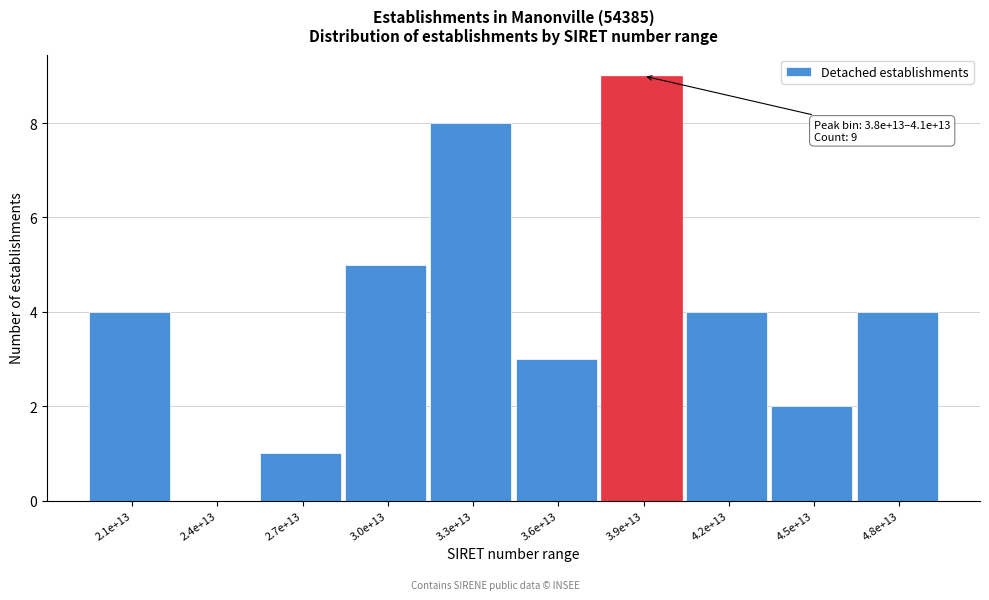

Reading left to right, transcribe all the data shown in this chart.

2.1e+13=4	2.4e+13=0	2.7e+13=1	3.0e+13=5	3.3e+13=8	3.6e+13=3	3.9e+13=9	4.2e+13=4	4.5e+13=2	4.8e+13=4